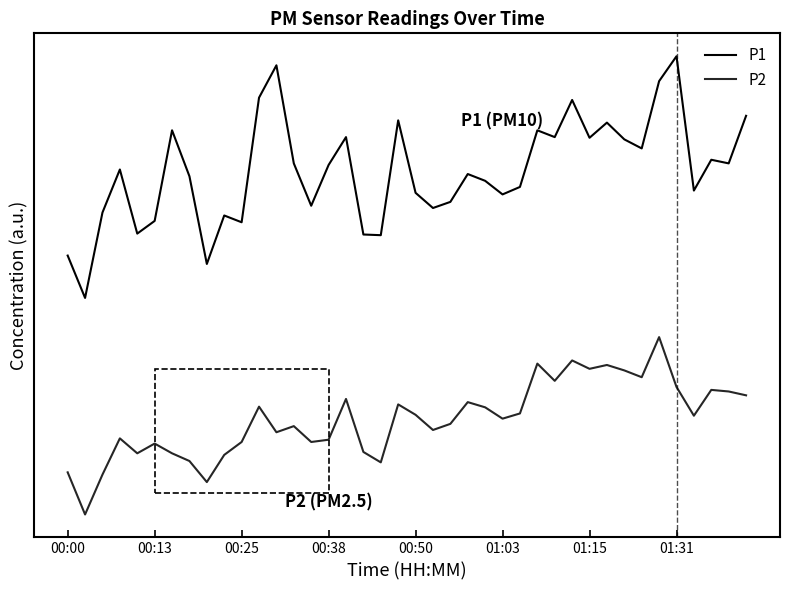

True or false: P2 has more than 1 points higher than both neighbors.

True